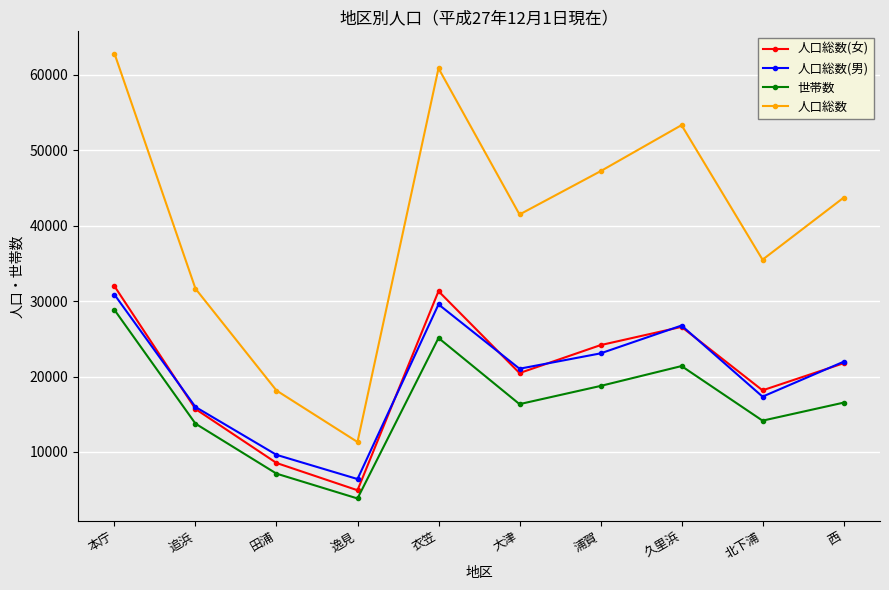

What is the label of the 3rd point from the left?

田浦